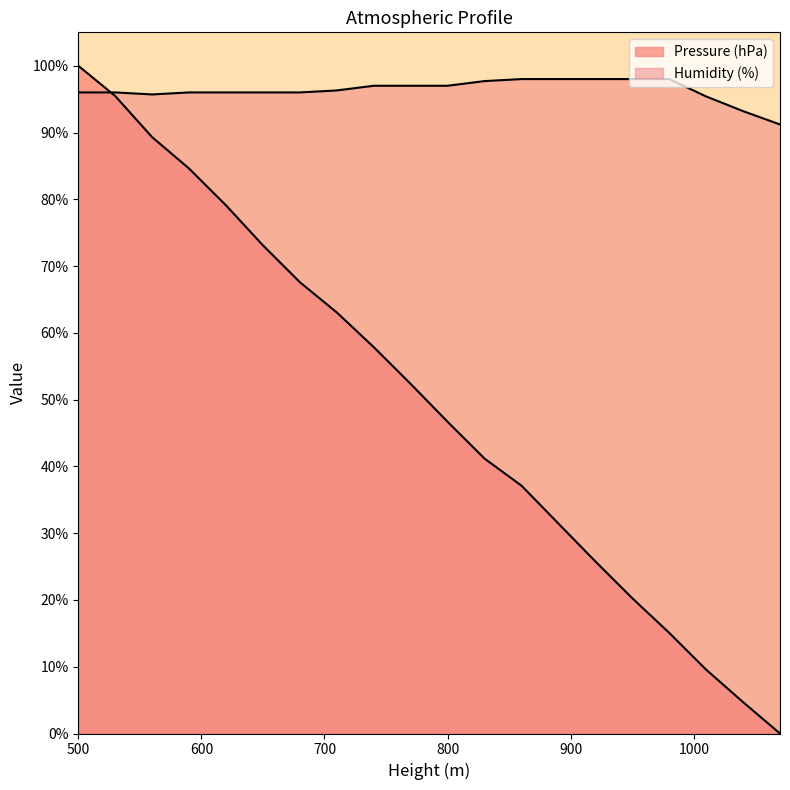

What is the difference between the second highest and second lowest values in the Humidity (%) series?

4.8